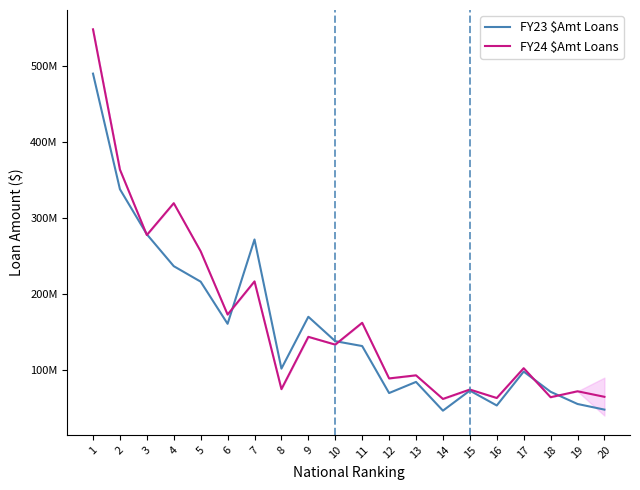

Rank the series by their maximum value, from lowest to highest.

FY23 $Amt Loans, FY24 $Amt Loans